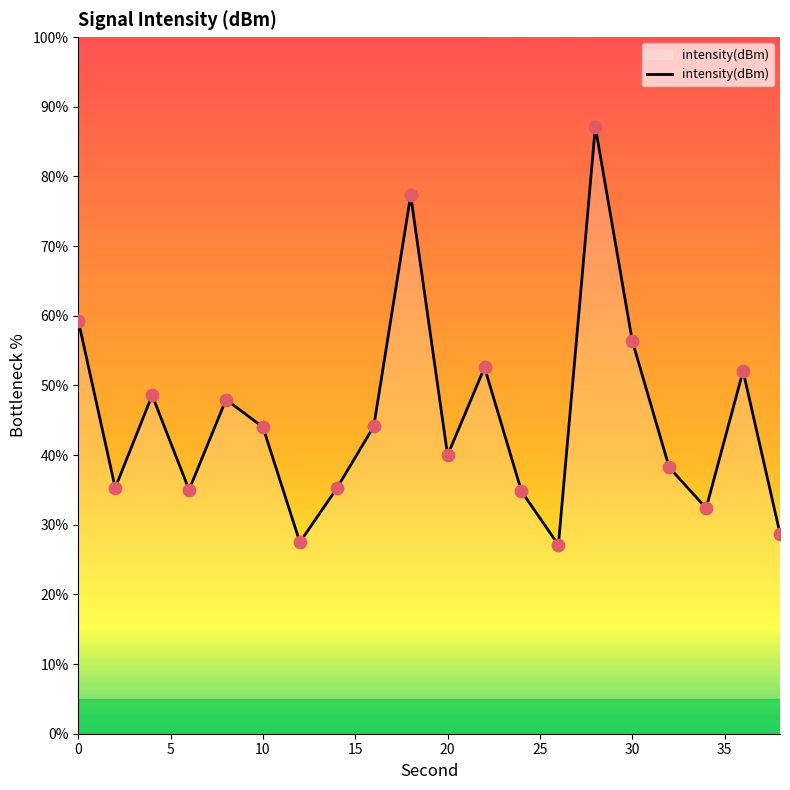

What is the greatest value displayed?

87.1